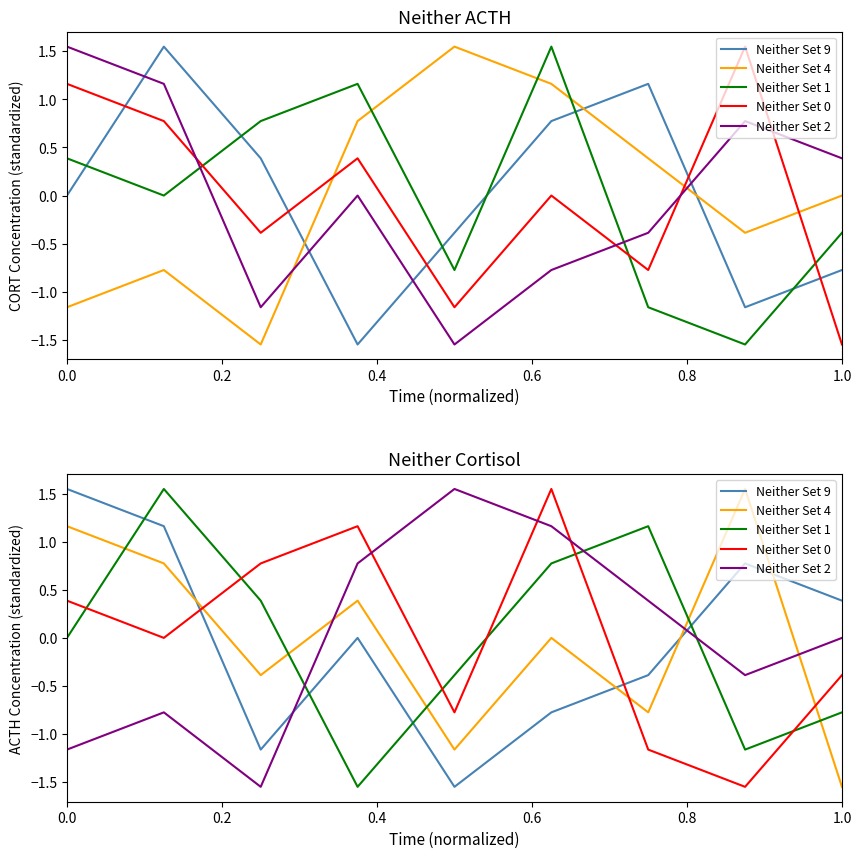

Does the chart have visible grid lines?

No